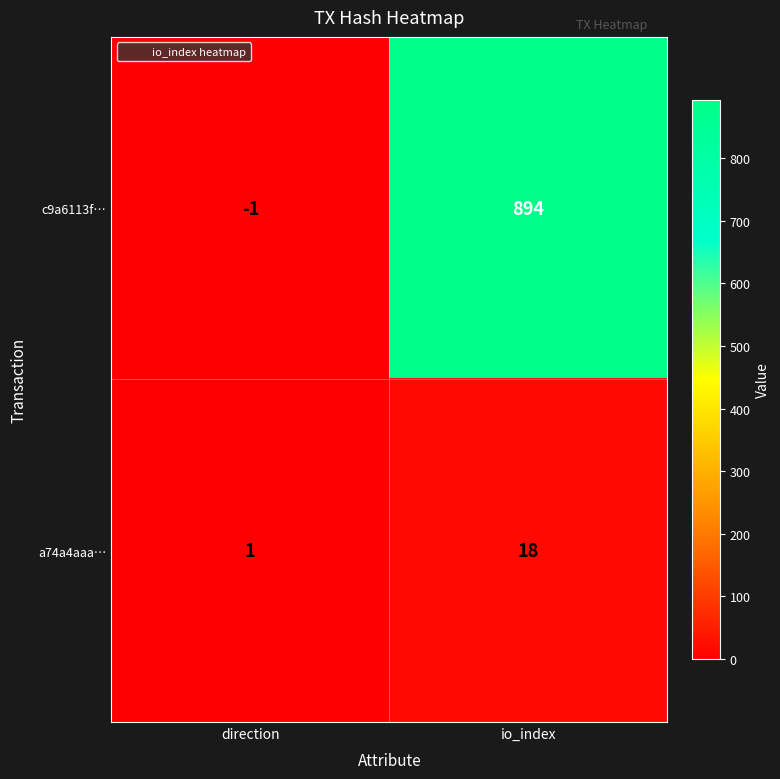

Count the number of data series in this chart.

2